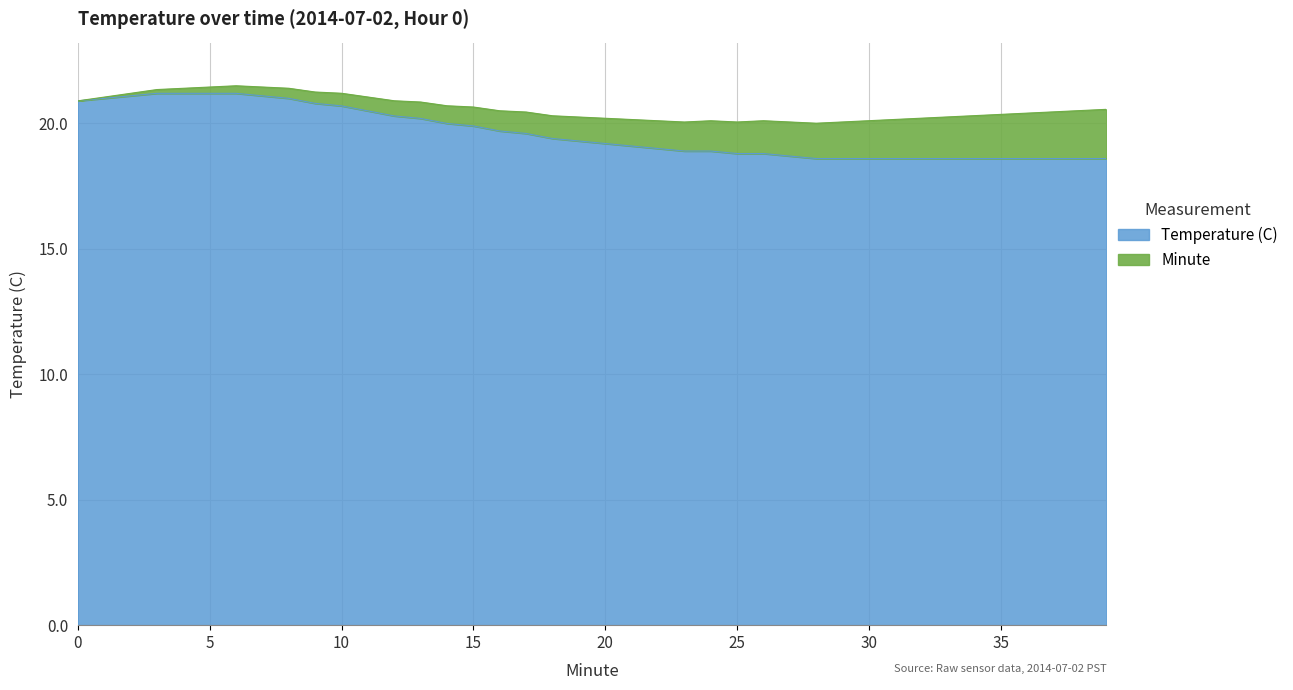

What is the approximate value at 26?

18.8